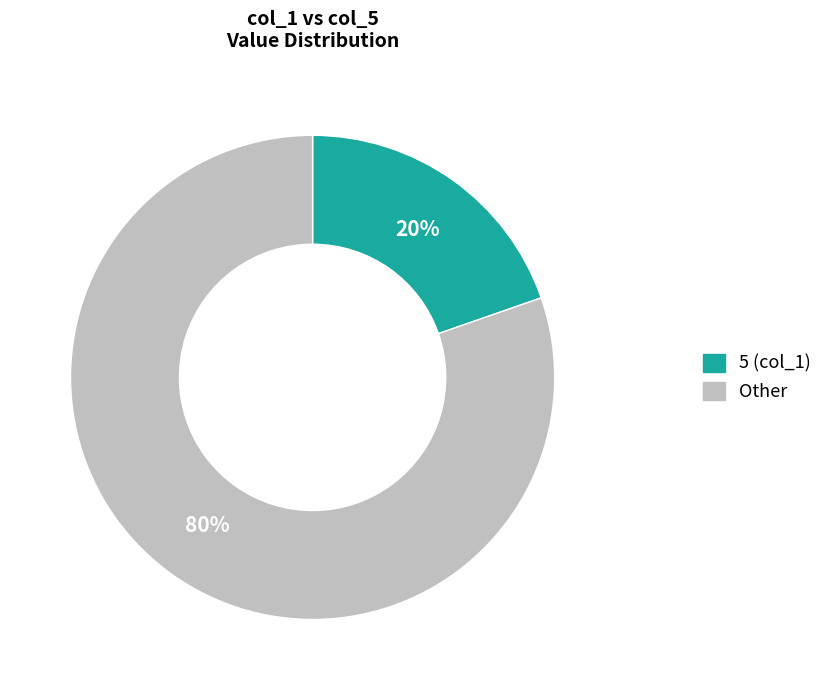

How many slices are in this pie chart?

2